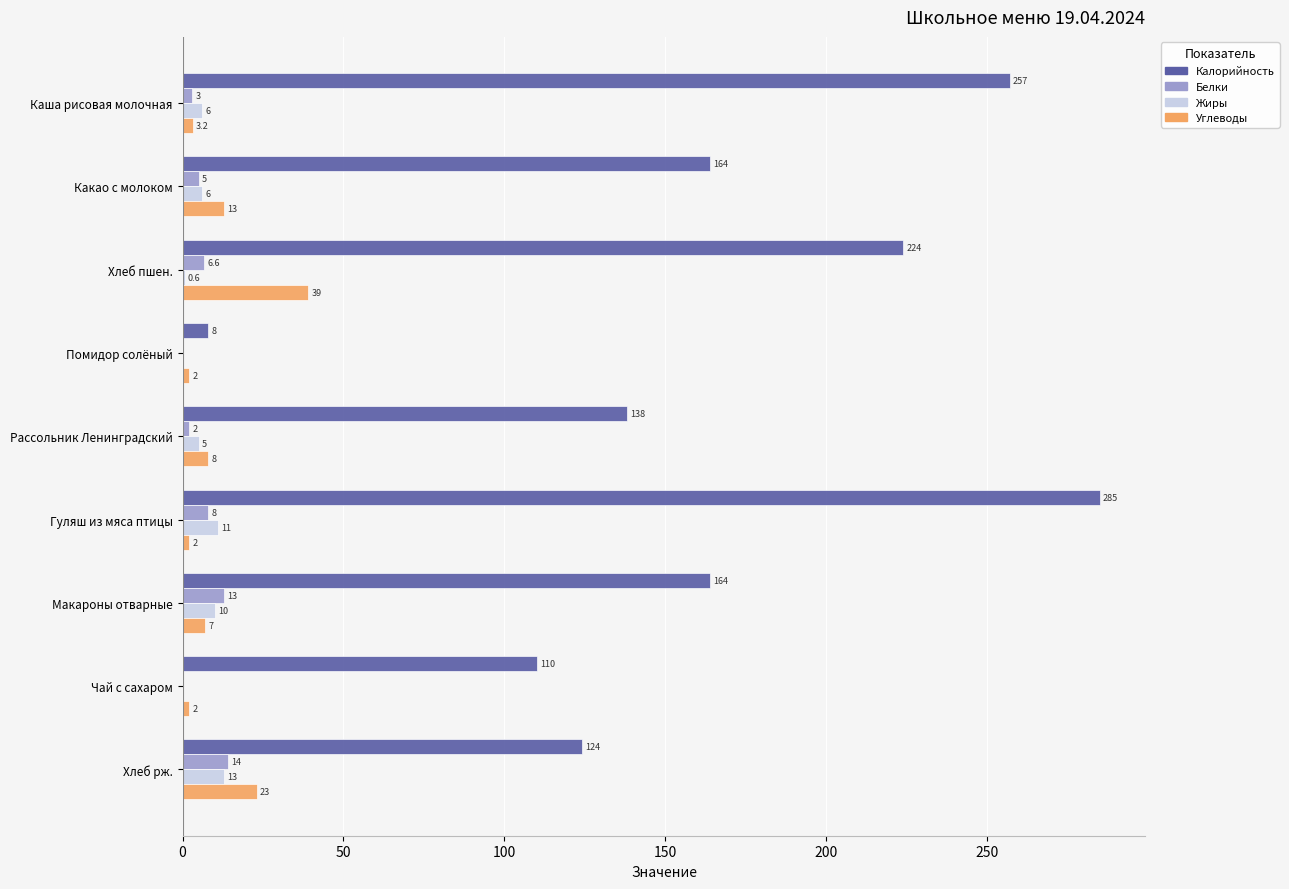

Is it true that Углеводы equals 39.0 at Хлеб пшен.?

True